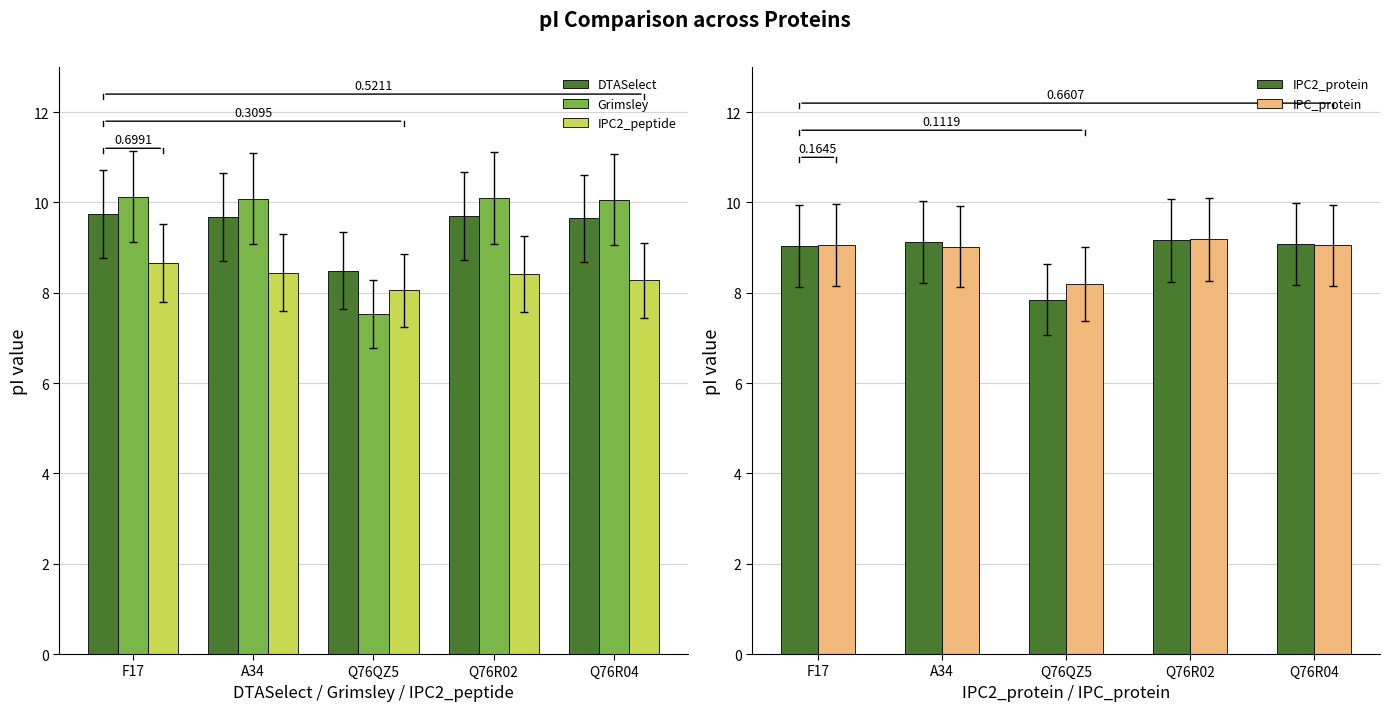

What is the greatest value displayed?

10.1